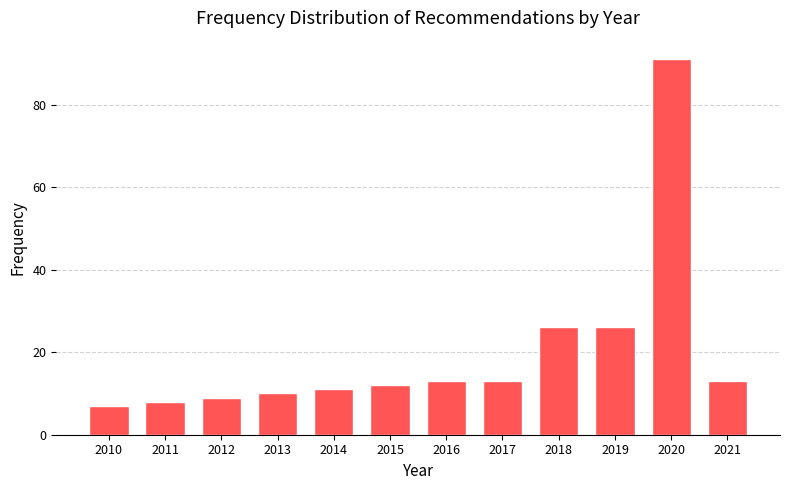

Reading left to right, transcribe all the data shown in this chart.

2010=7	2011=8	2012=9	2013=10	2014=11	2015=12	2016=13	2017=13	2018=26	2019=26	2020=91	2021=13